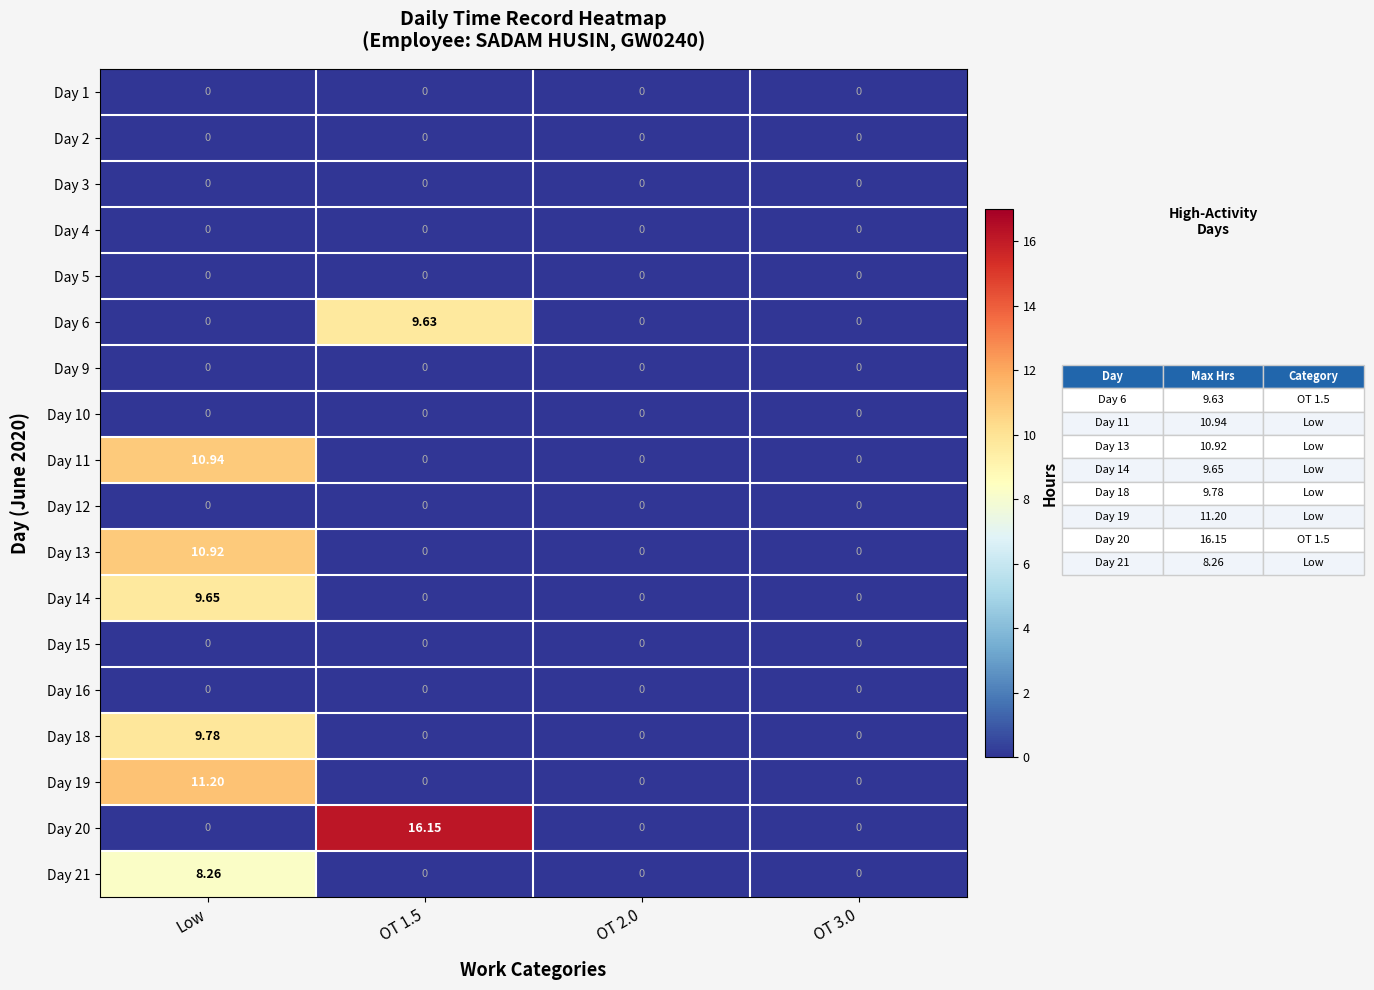

At which category is the sum across all series the highest?

Low